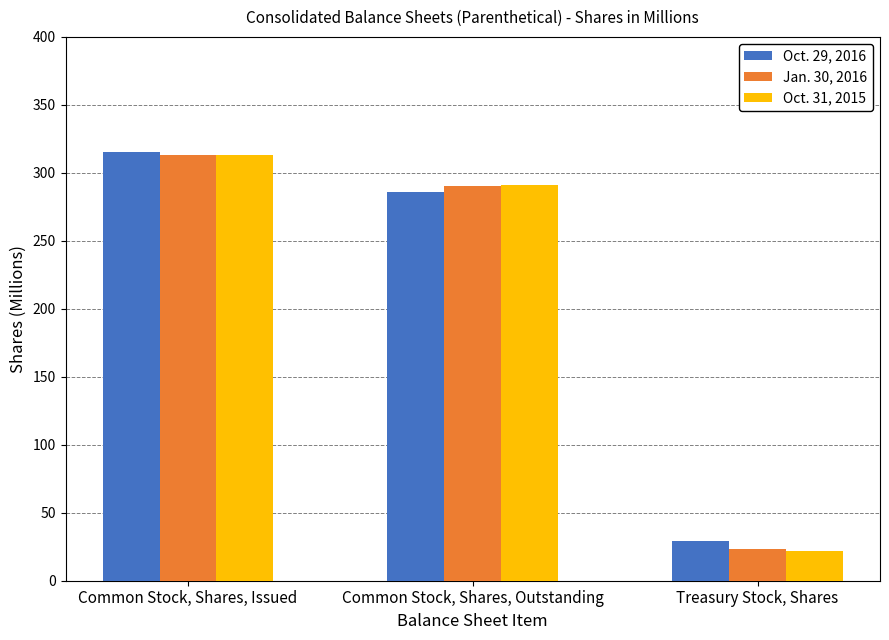

How many bars are there in each group?

3